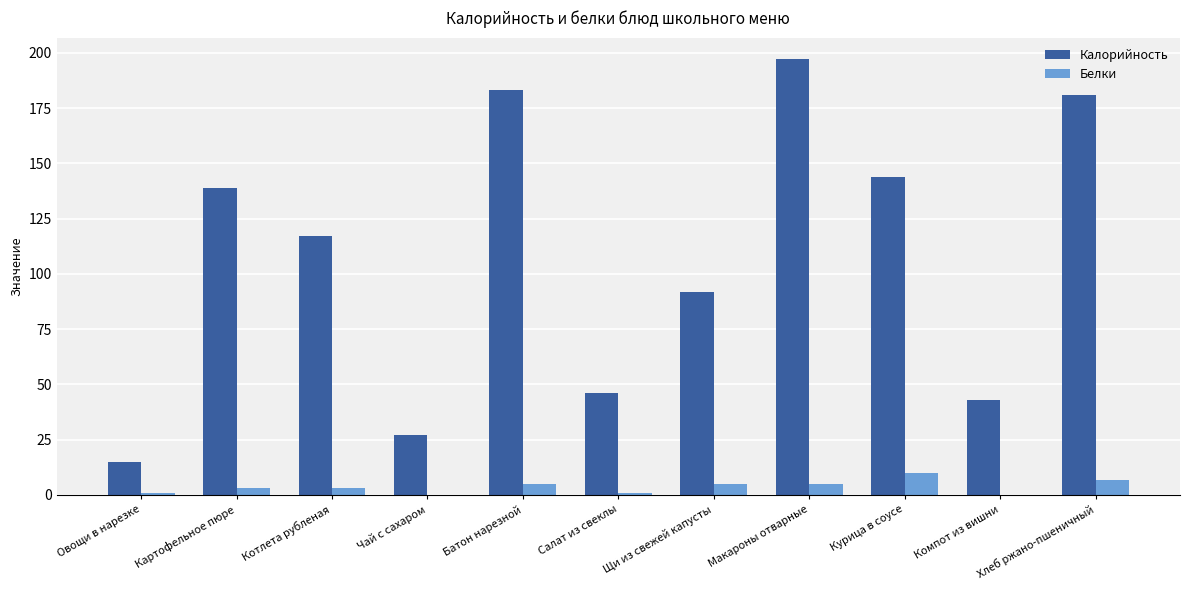

How many groups of bars are there?

11